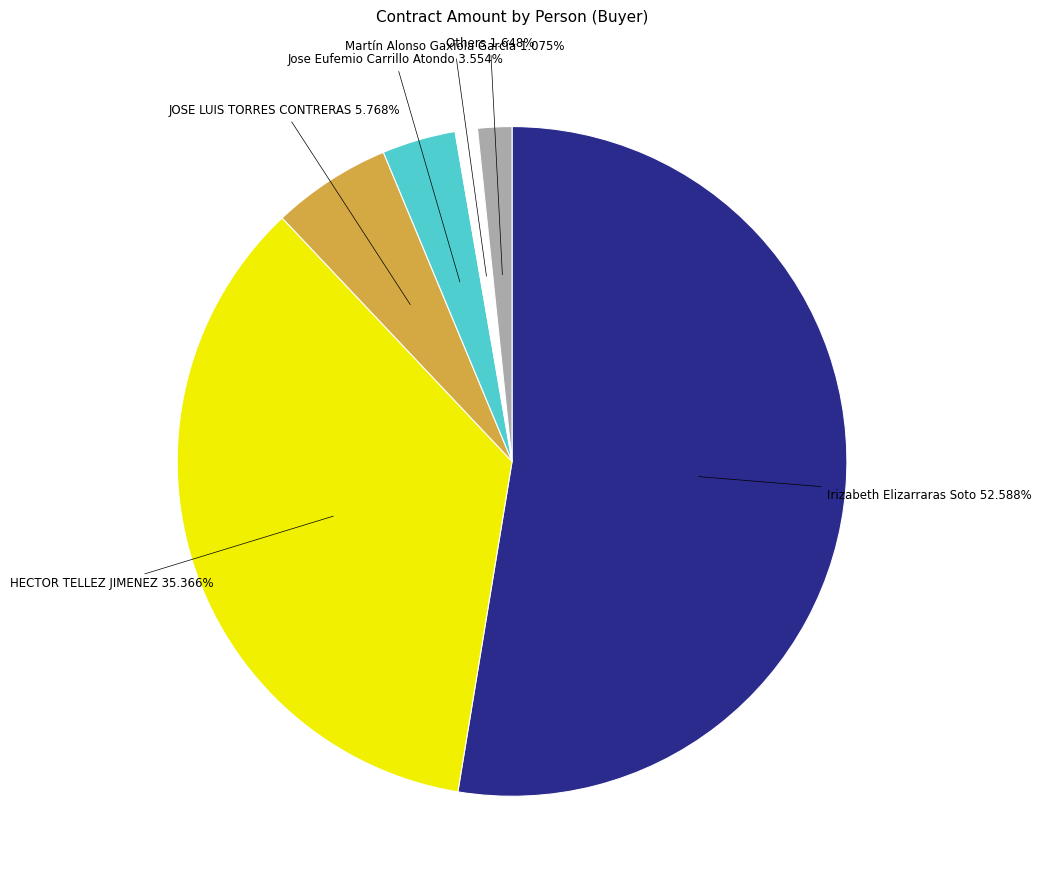

Is there a majority slice in this chart?

Yes